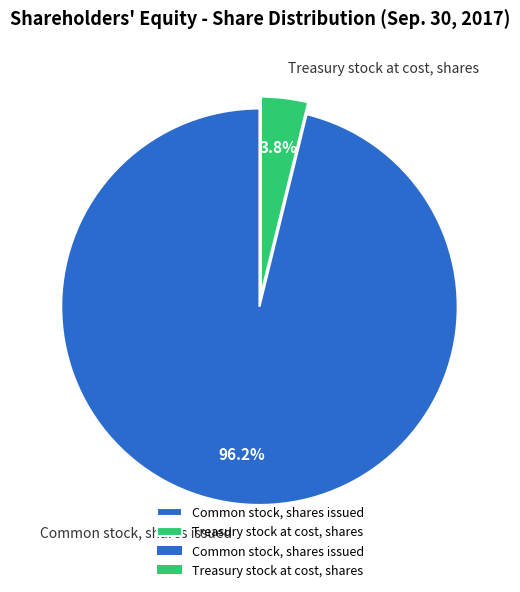

How many segments does this pie chart have?

2